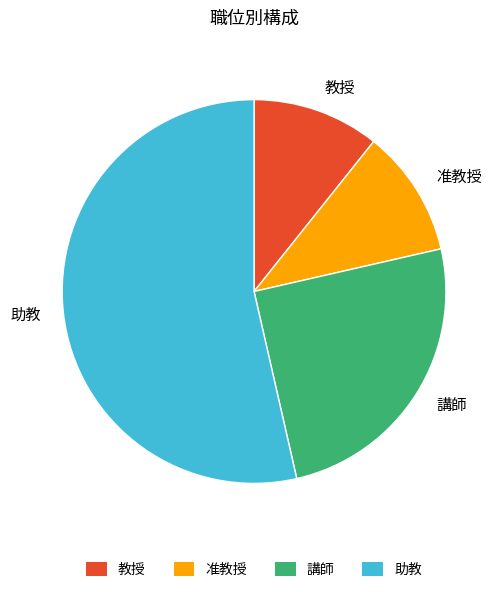

Which category accounts for the majority?

助教